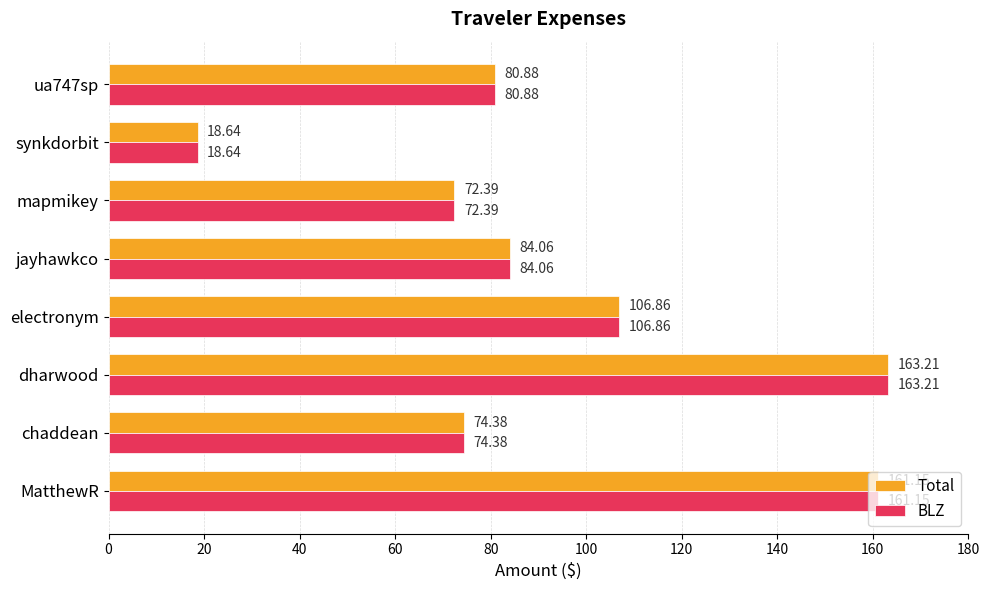

What is the smallest value displayed?

18.6